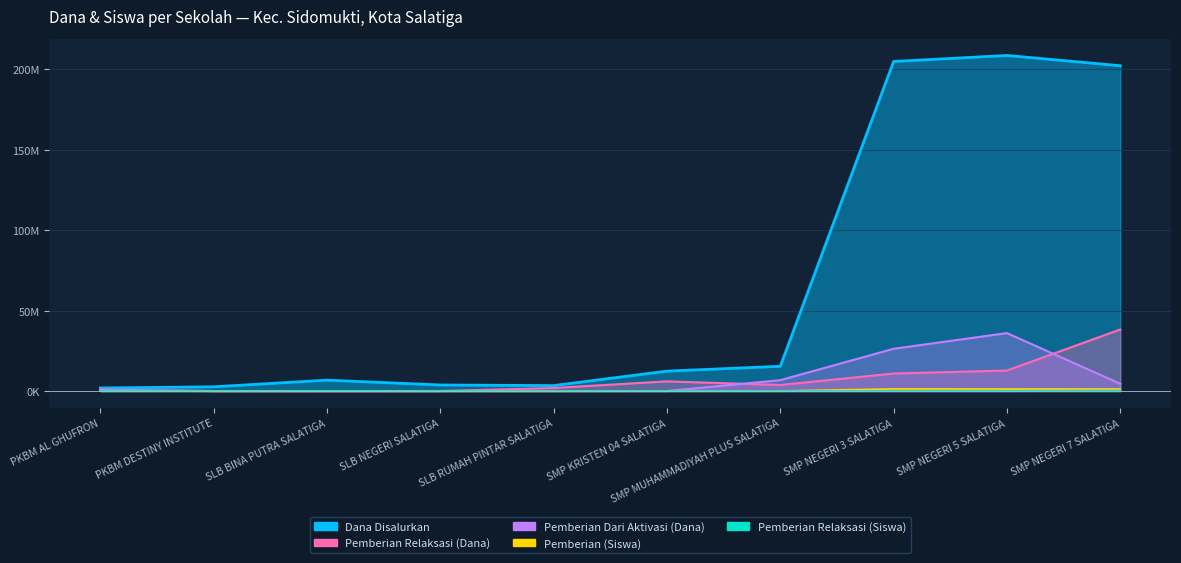

At which category does Pemberian Relaksasi (Siswa) reach its first local valley?

SMP MUHAMMADIYAH PLUS SALATIGA